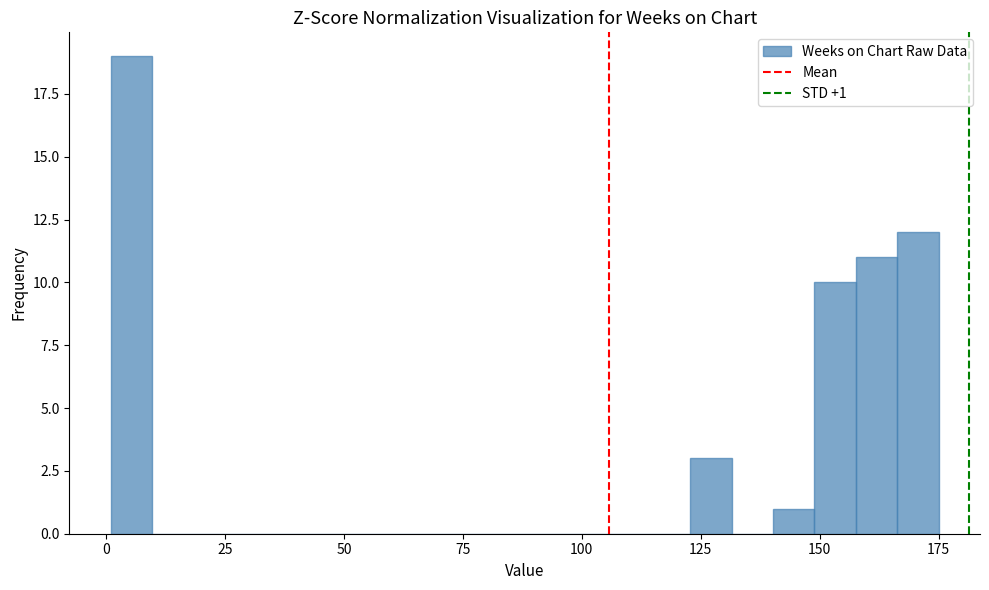

Read against the x-axis, roughly where is the centre of the tallest bar?

5